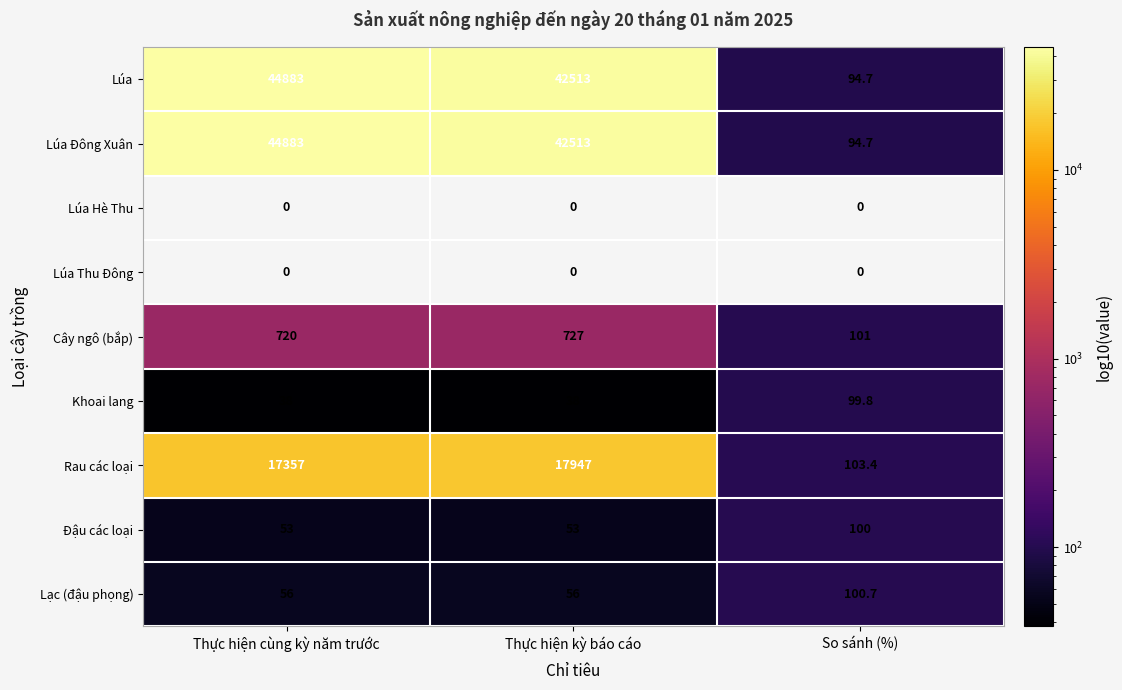

What is the spread (max minus min) of values at Thực hiện cùng kỳ năm trước?

44883.0